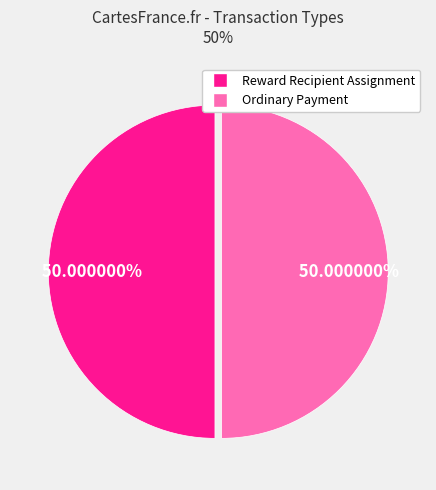

Approximately how many times larger is the value at Reward Recipient Assignment compared to Ordinary Payment?

1.0